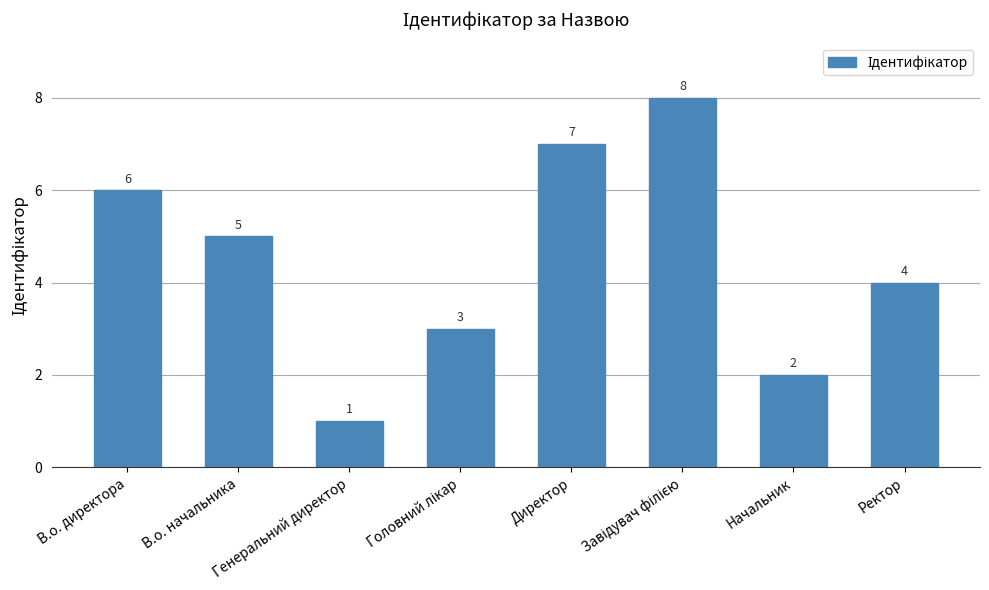

The value at Генеральний директор is 1. True or false?

True